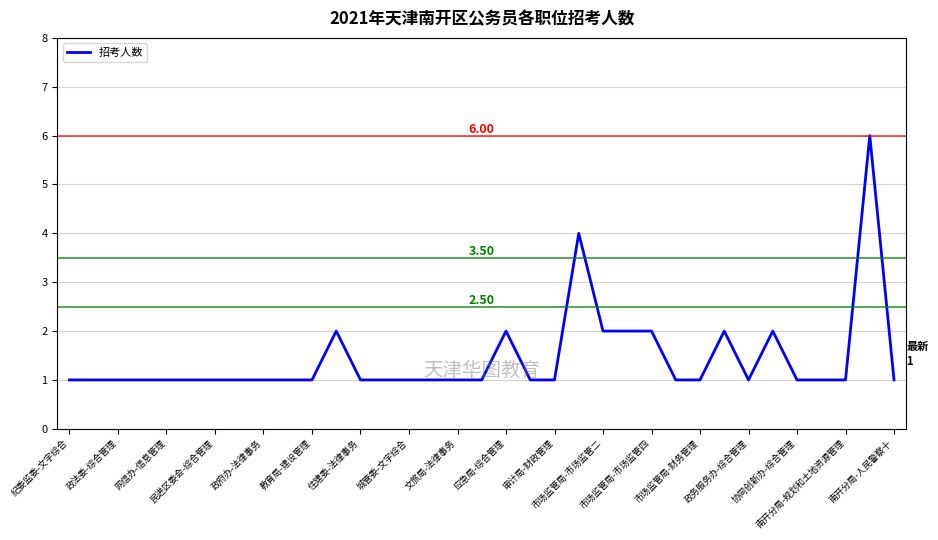

What is the difference between the maximum and minimum values?

5